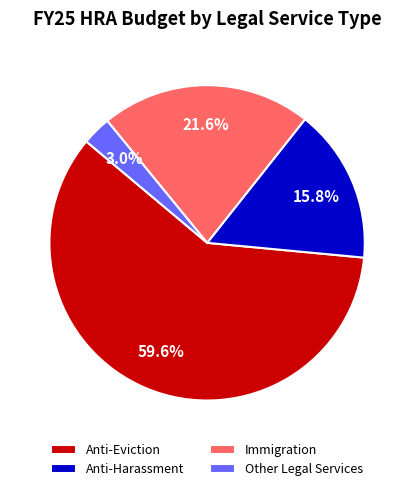

Combined, do Other Legal Services and Anti-Harassment account for over 50%?

No